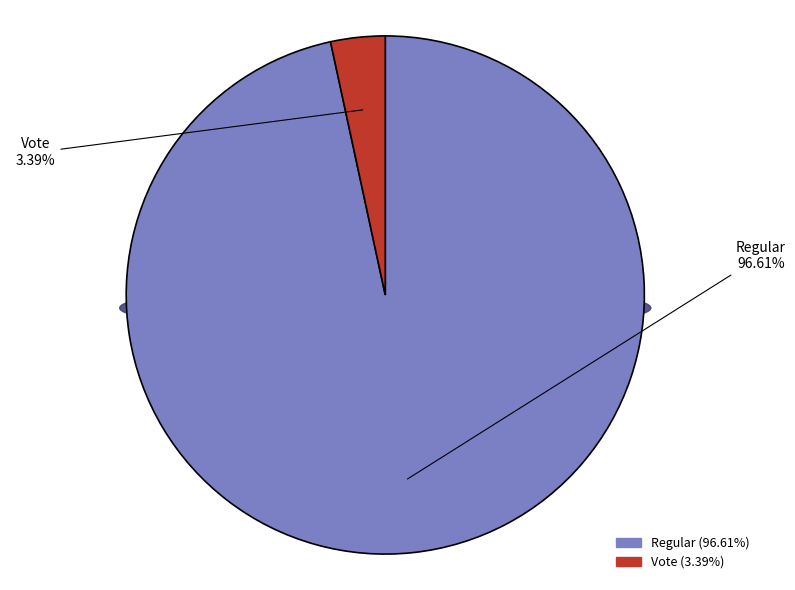

What is the smallest slice in the pie chart?

Vote